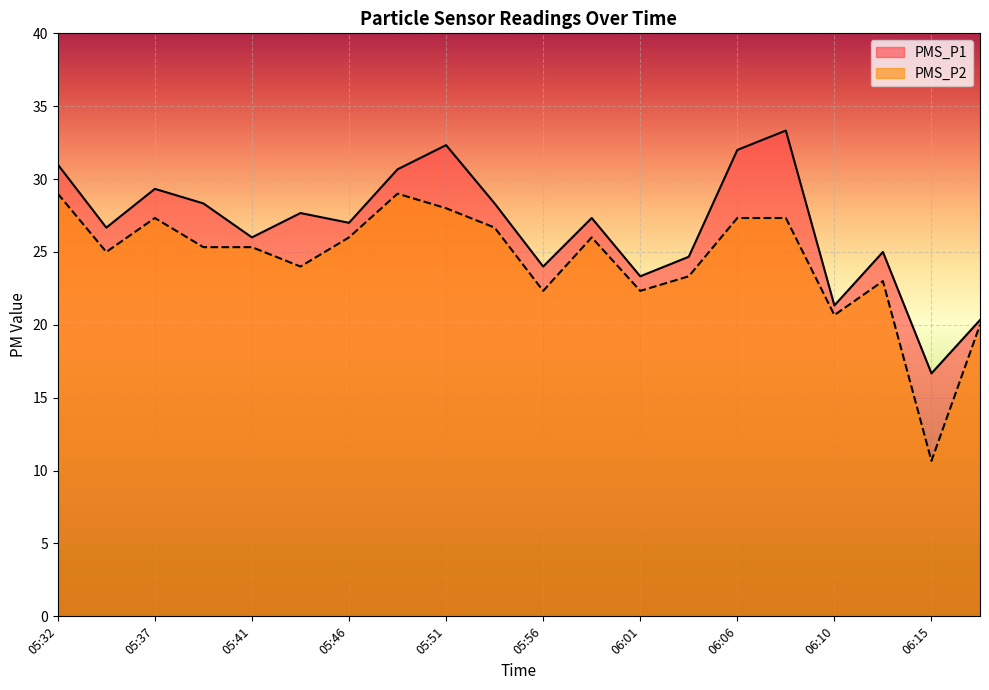

What is the difference between the maximum and minimum values in the PMS_P1 series?

16.7